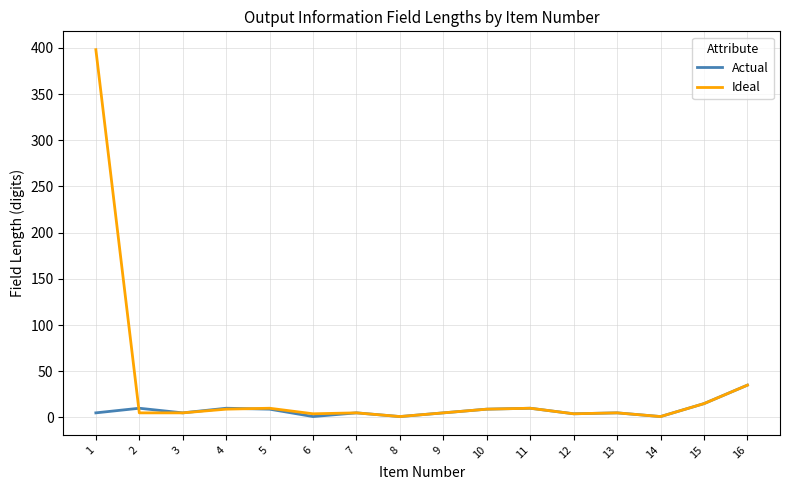

Where is Ideal nearest to the value 199?

16